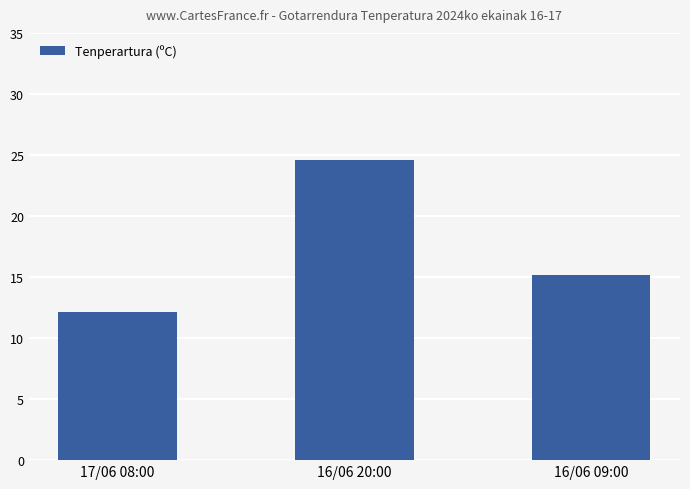

What is the value of the 3rd bar from the left?

15.2